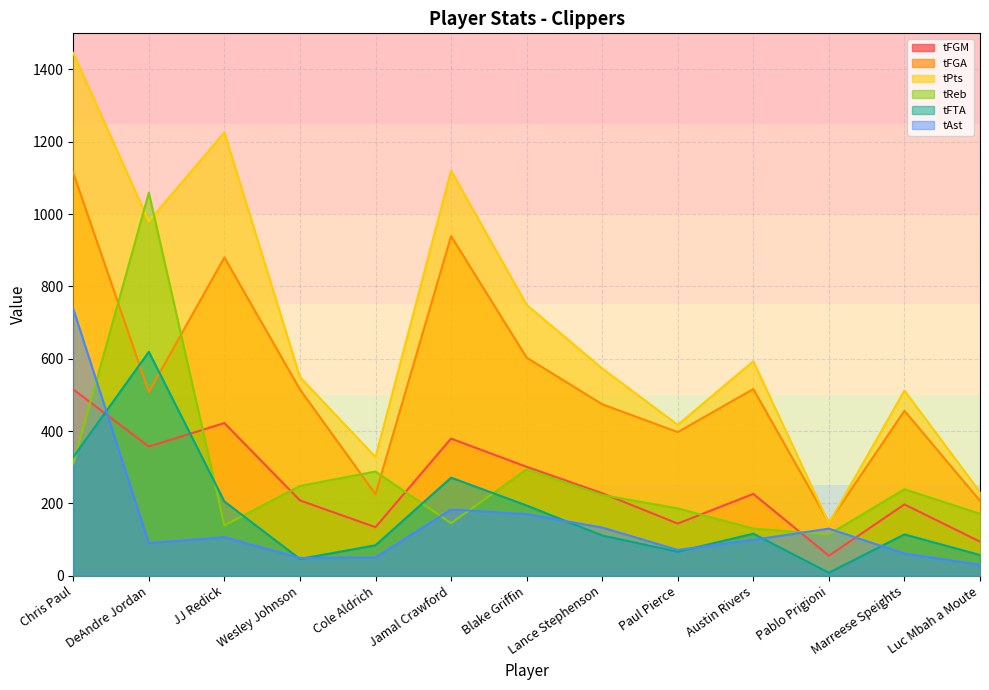

What is the difference between the maximum and second lowest values in the tFTA series?

573